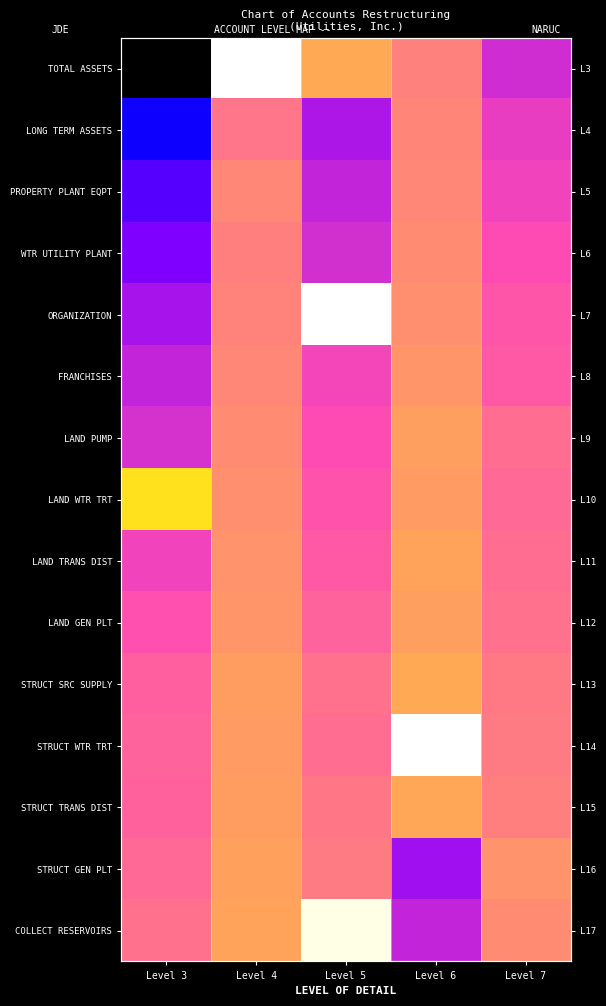

How many values in the LAND PUMP series are below 4?

2